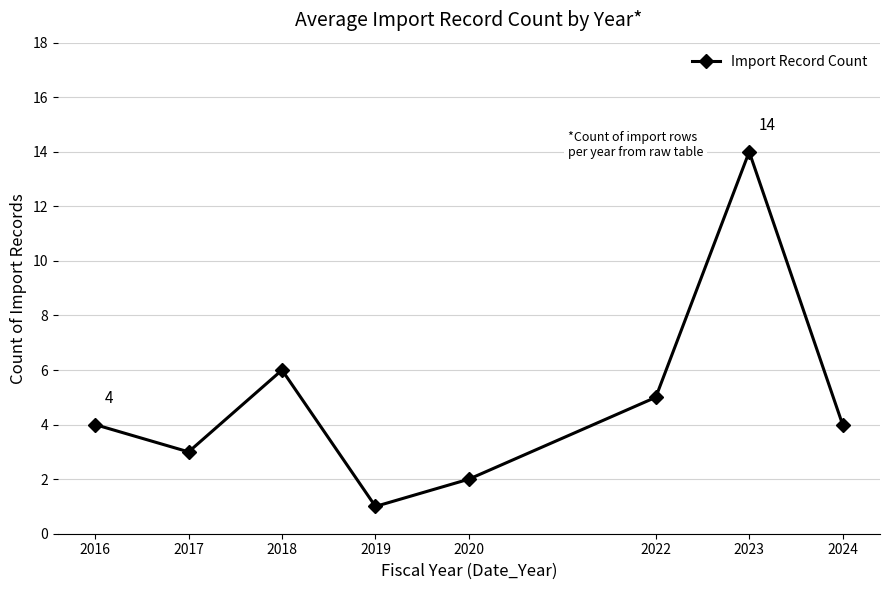

Read the value at 2022, to the nearest 5.

5